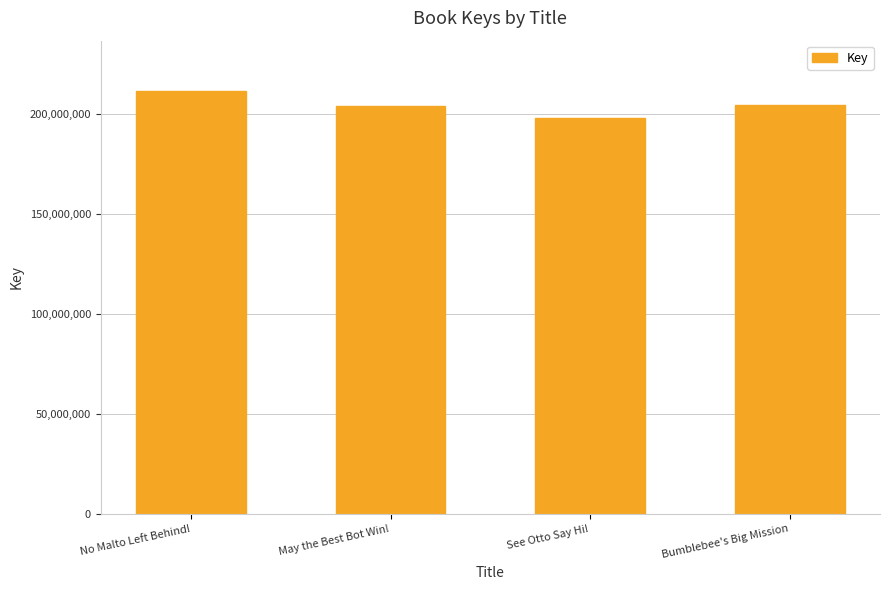

Which label corresponds to the smallest value in the chart?

See Otto Say Hi!